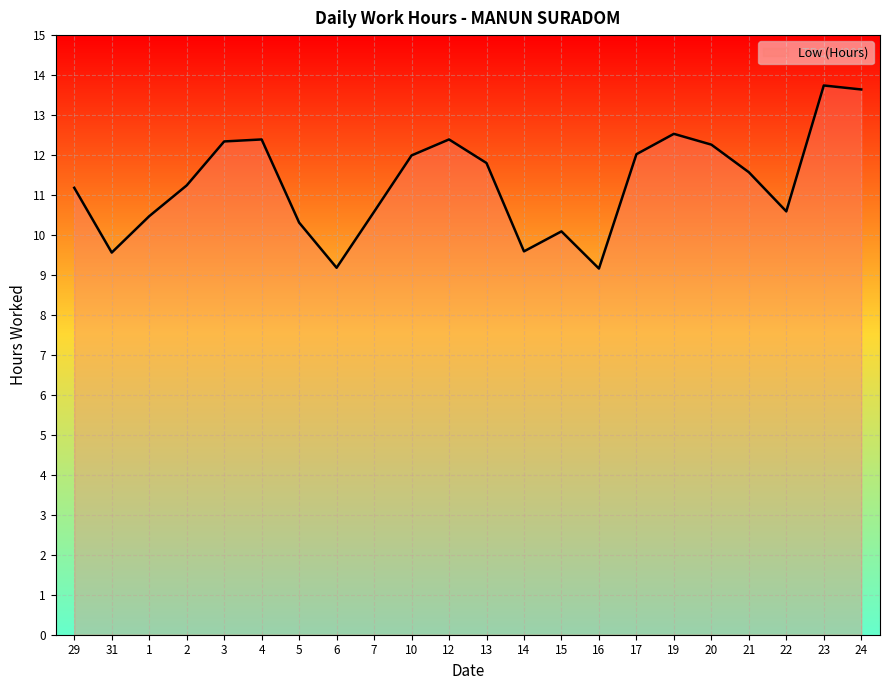

What is the minimum value shown in the chart?

9.2